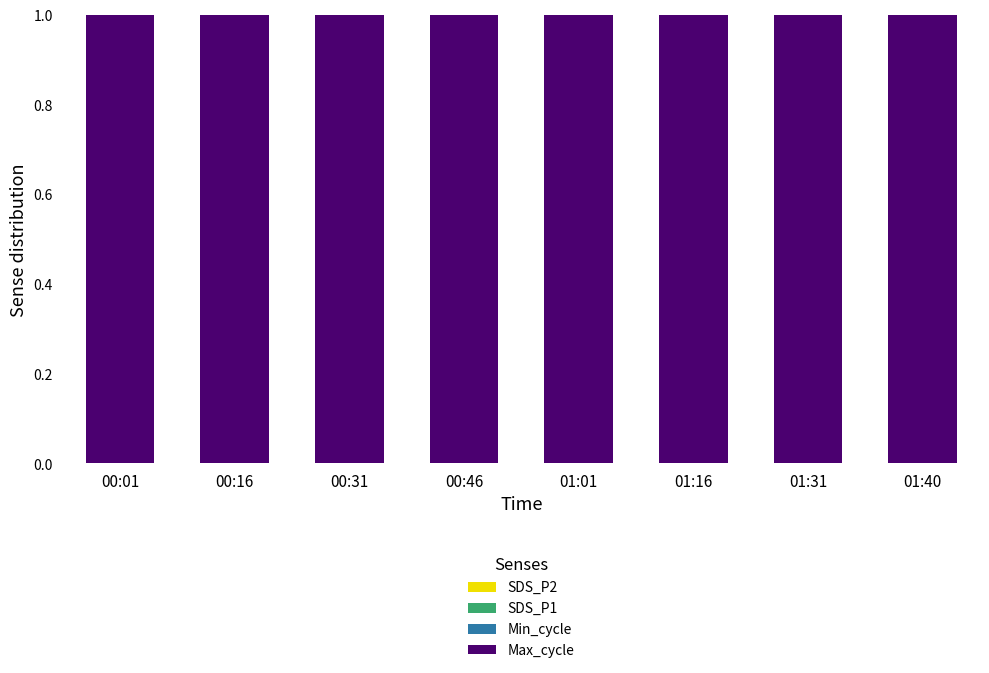

Which series has the widest spread of values?

Max_cycle